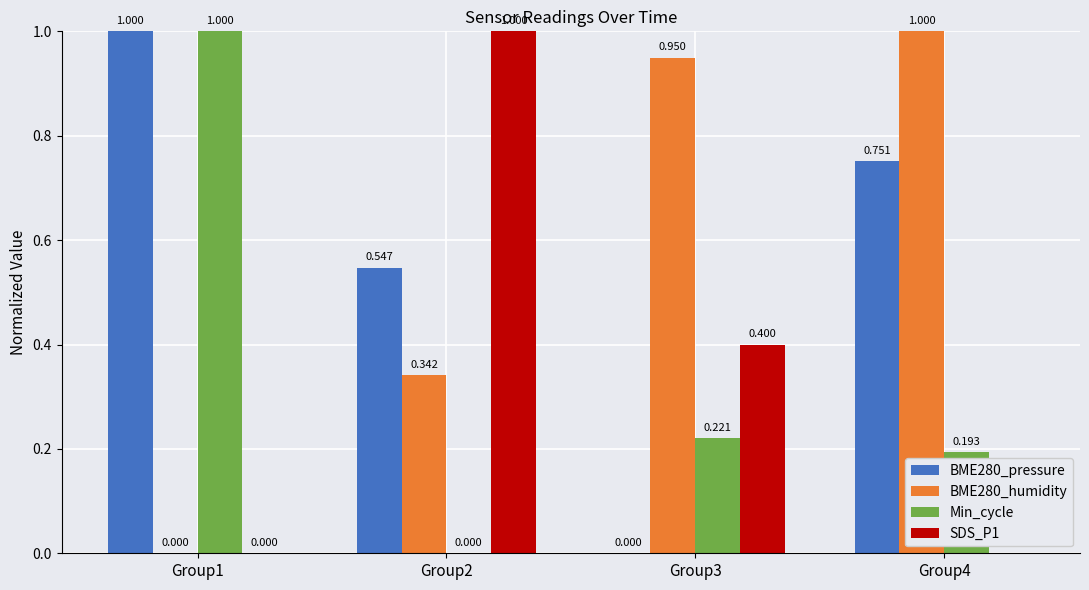

Is the value of BME280_pressure at Group4 greater than the value of Min_cycle at Group3?

Yes